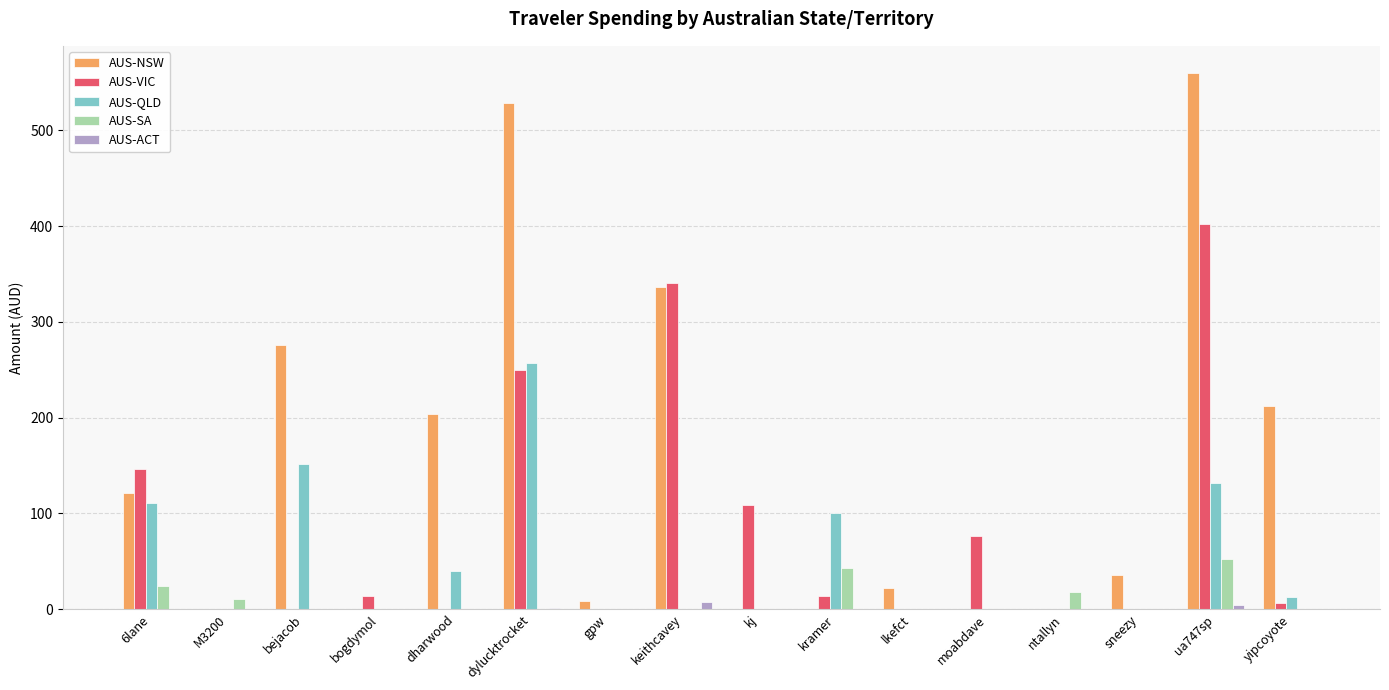

Is the value of AUS-ACT at dharwood greater than the value of AUS-QLD at ua747sp?

No